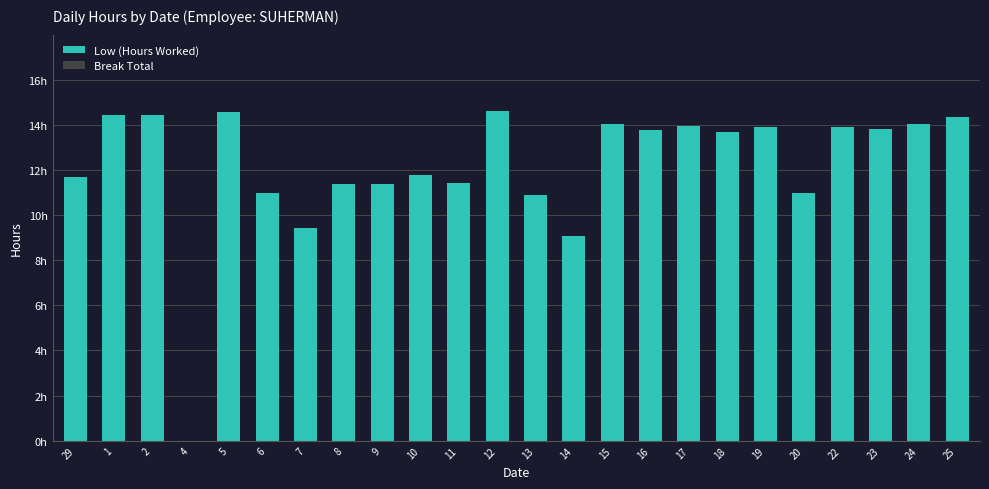

Are the bars horizontal?

No